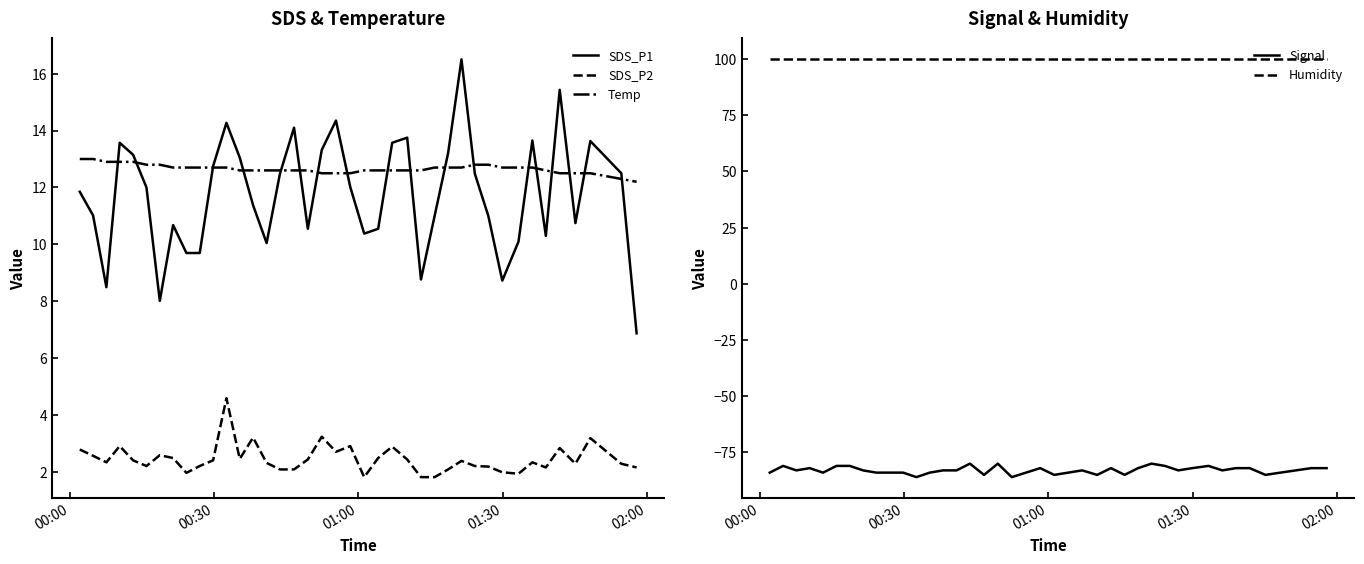

True or false: Humidity has more than 0 points higher than both neighbors.

False